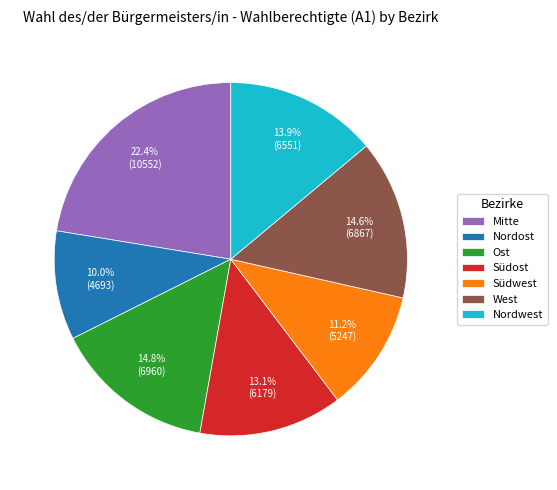

Is Südost the majority of the pie?

No